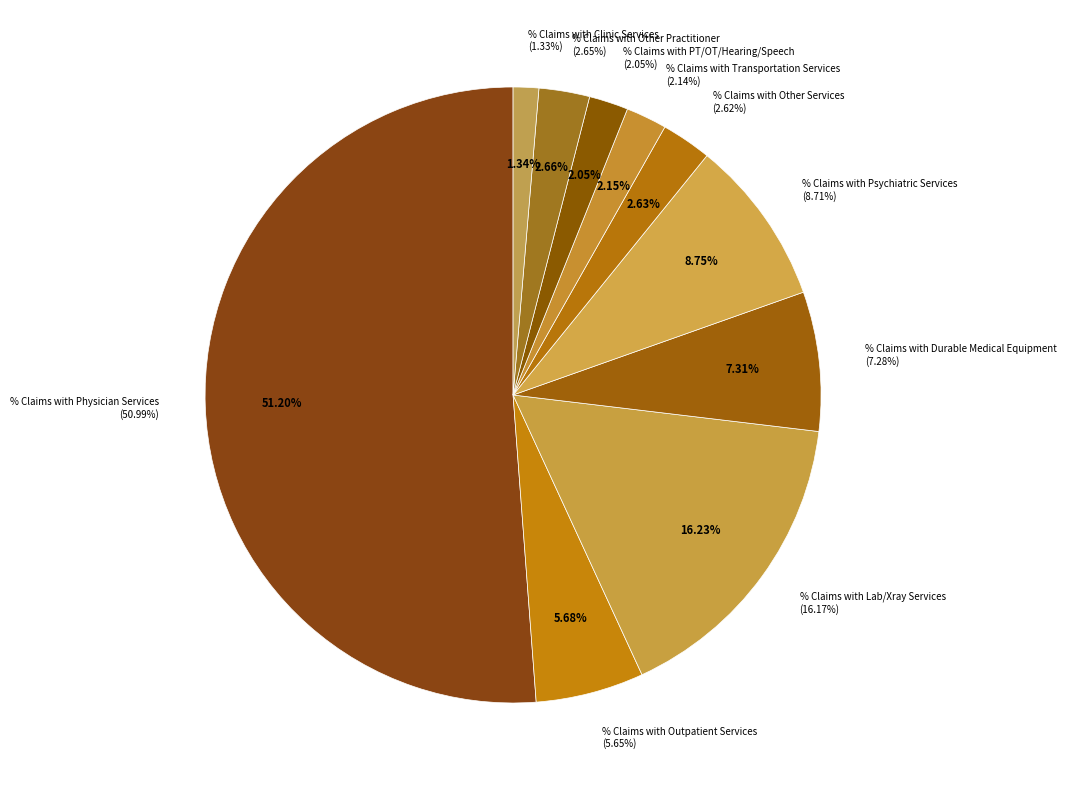

Rank the categories by value from lowest to highest.

% Claims with Clinic Services, % Claims with PT/OT/Hearing/Speech Services, % Claims with Transportation Services, % Claims with Other Services, % Claims with Other Practitioner Services, % Claims with Outpatient Services, % Claims with Durable Medical Equipment, % Claims with Psychiatric Services, % Claims with Lab/Xray Services, % Claims with Physician Services